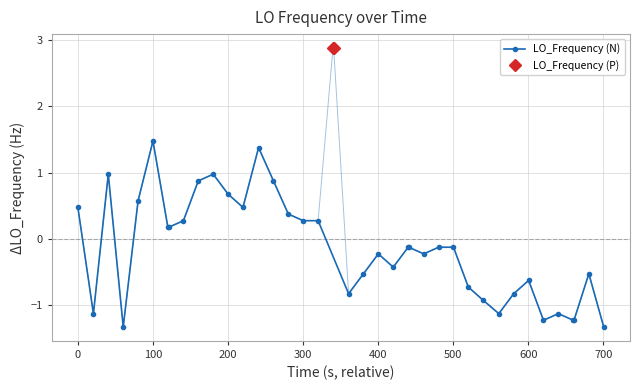

What is the maximum value for LO_Frequency (N)?

1.5